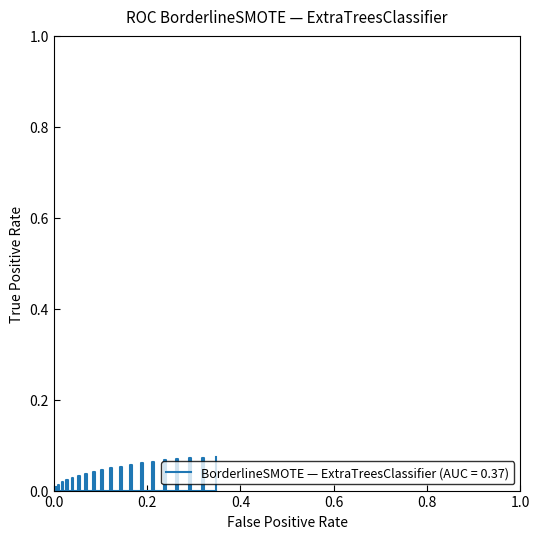

How many lines are shown in the chart?

1